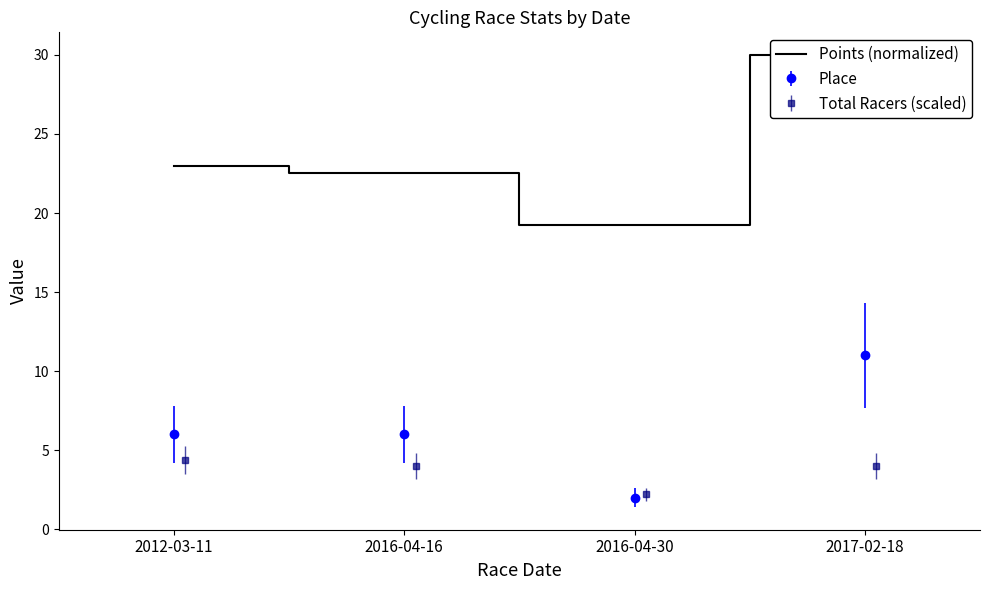

What is the ratio of the value at 2017-02-18 to the value at 2016-04-30?

1.6